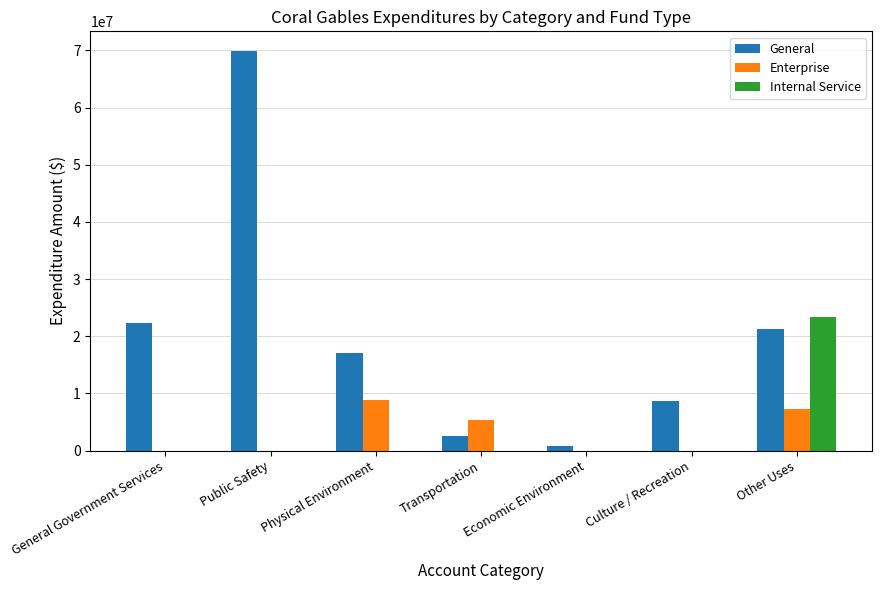

True or false: Internal Service has a value of 14462485 at Public Safety.

False